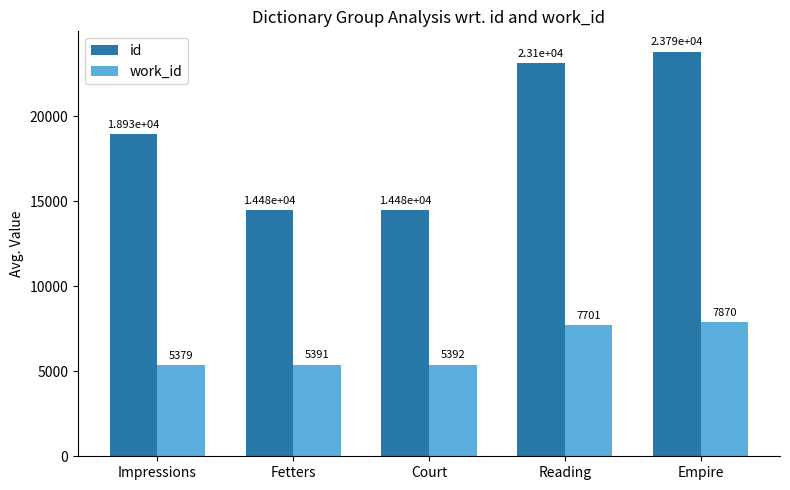

Which series changed the most between Impressions and Empire?

id